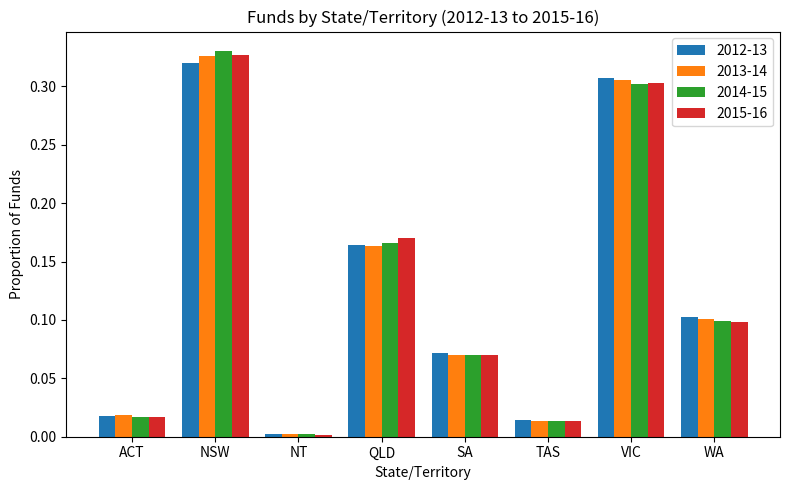

Between QLD and TAS, which series saw the biggest shift?

2015-16